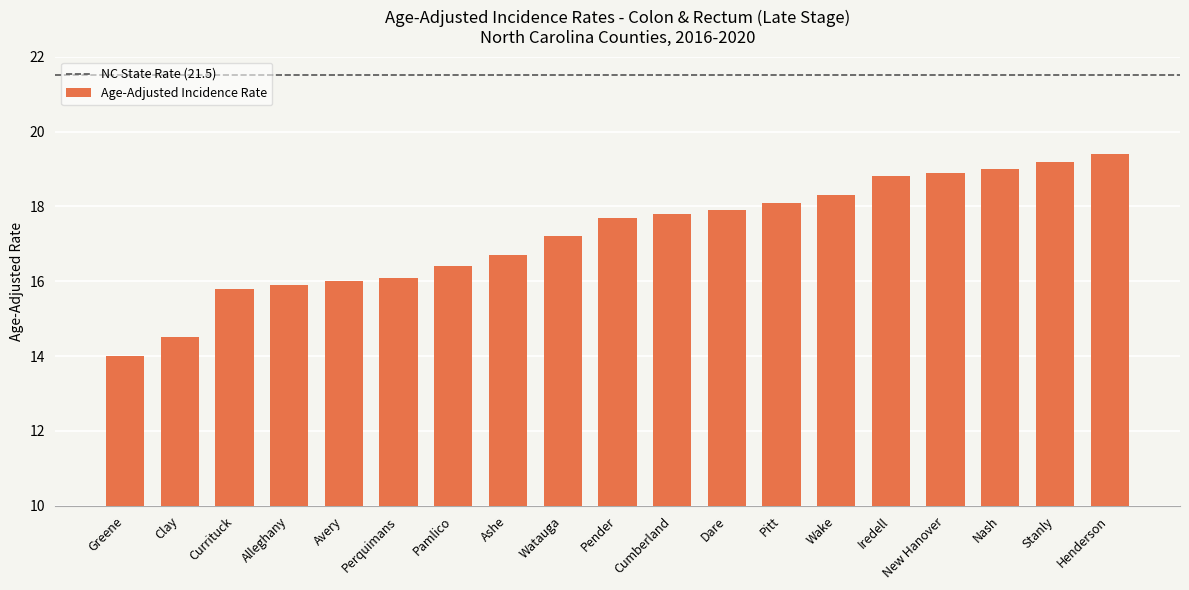

Which category has the lowest value across all series?

Greene